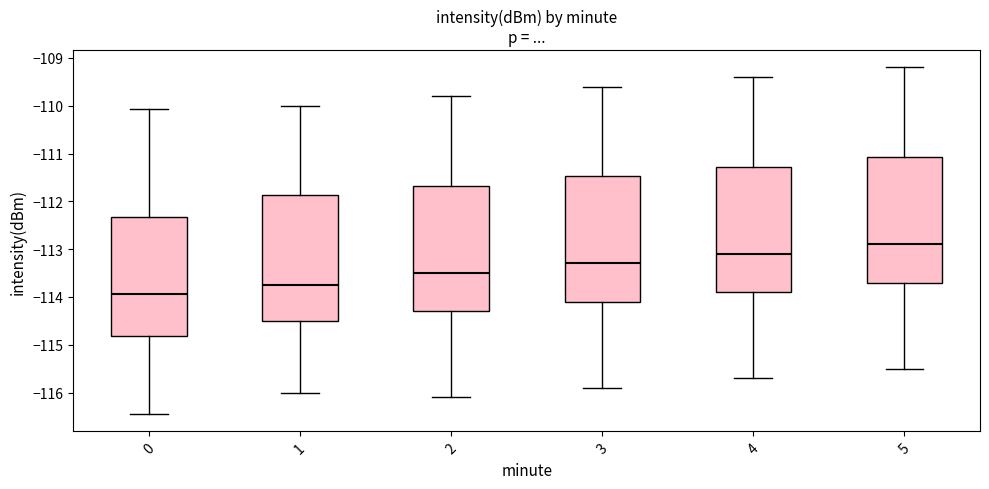

Reading left to right, transcribe this box plot: for each box, give where its median line is, the range the box spans, and where its two whiskers end, as read against the y-axis. The values are not printed on the chart, so give them approximately, as read against the axis.

0: median -113.9, box -114.8 to -112.3, whiskers -116.4 to -110.1
1: median -113.7, box -114.5 to -111.9, whiskers -116.0 to -110.0
2: median -113.5, box -114.3 to -111.7, whiskers -116.1 to -109.8
3: median -113.3, box -114.1 to -111.5, whiskers -115.9 to -109.6
4: median -113.1, box -113.9 to -111.3, whiskers -115.7 to -109.4
5: median -112.9, box -113.7 to -111.1, whiskers -115.5 to -109.2